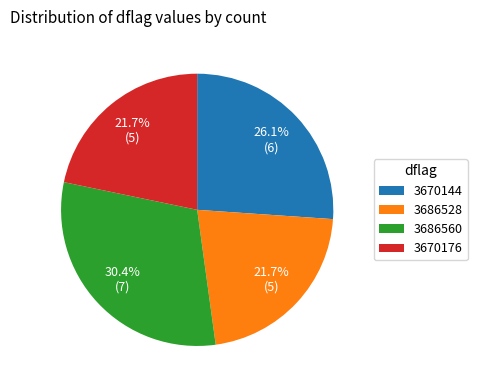

What is the ratio of the value at 3670176 to the value at 3686560?

0.7